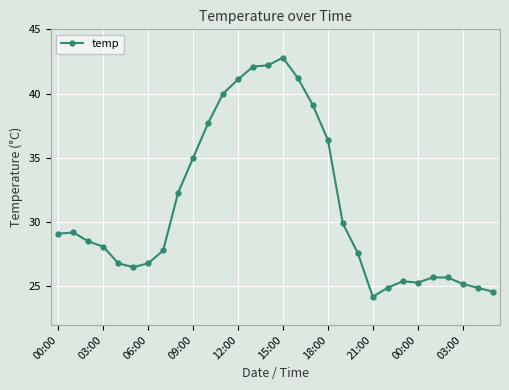

What is the value of the 2nd point from the left?

29.2